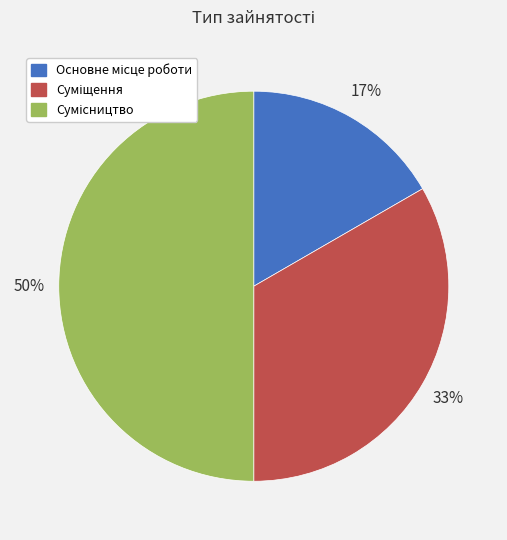

To the nearest percent, what is the difference between the largest and smallest slice percentages?

33%